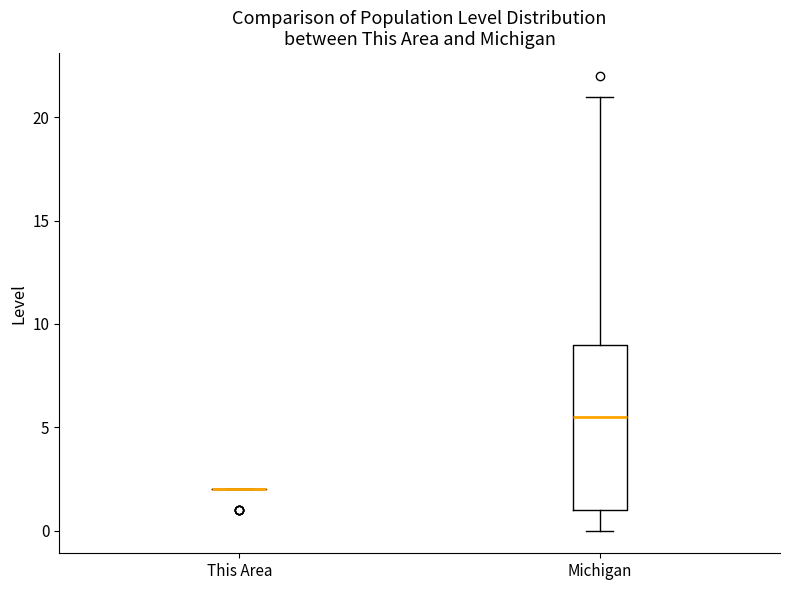

Comparing the boxes themselves (not the whiskers), which one is the tallest?

Michigan